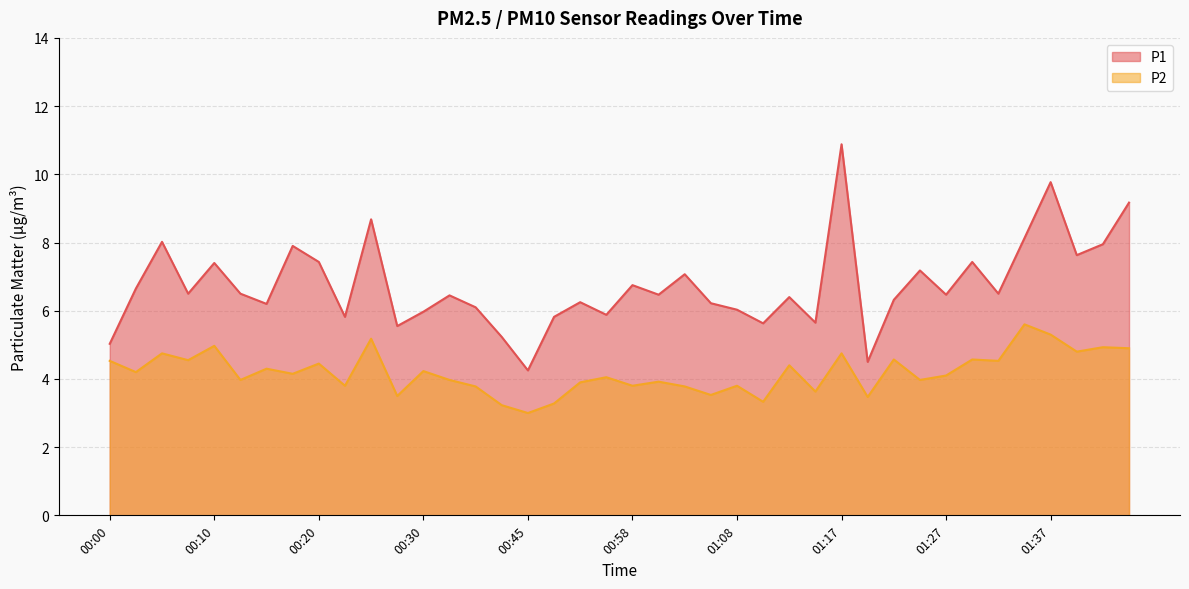

True or false: P1 and P2 intersect in this chart.

False